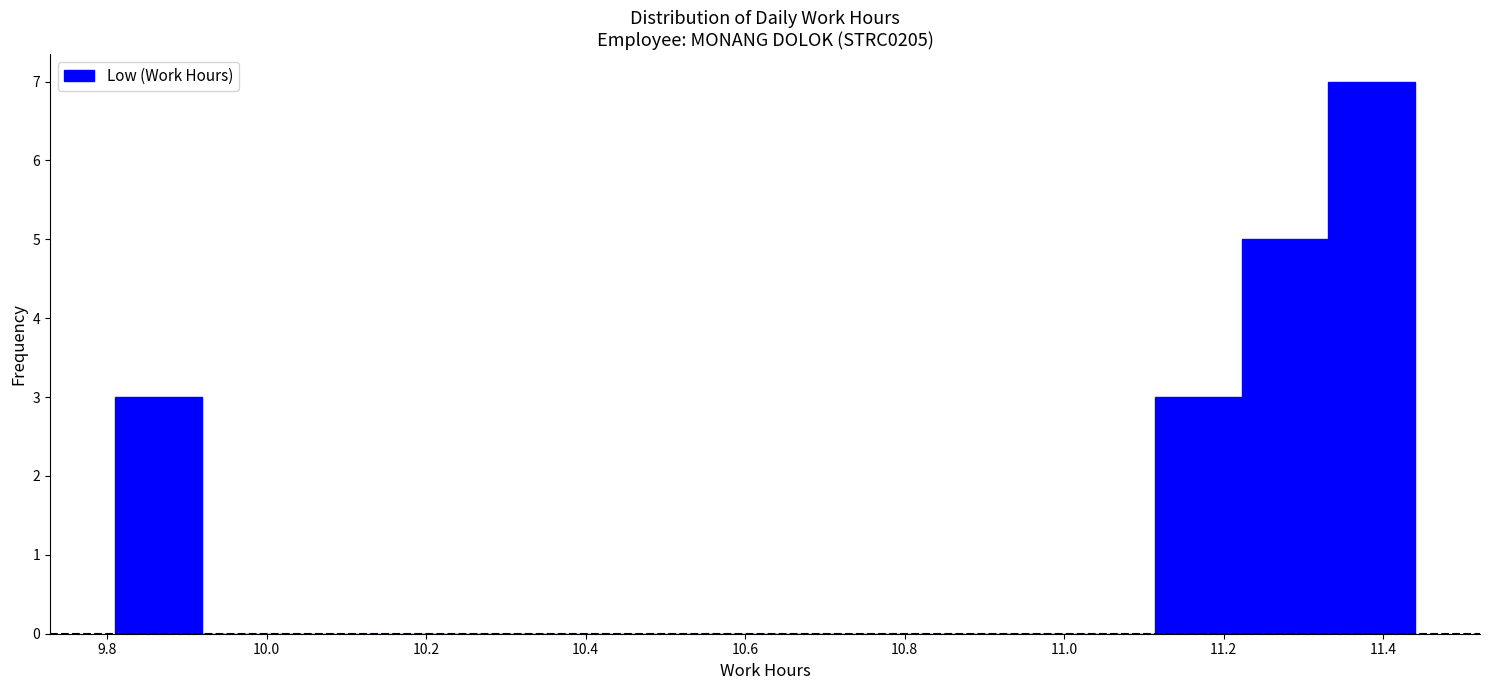

Reading left to right, list every bar in this chart as the range it spans on the x-axis followed by its height. Neither the bar edges nor the heights are printed on the chart, so give them approximately, as read against the axes.

9.82 to 9.92: 3
9.92 to 10.02: 0
10.02 to 10.14: 0
10.14 to 10.24: 0
10.24 to 10.36: 0
10.36 to 10.46: 0
10.46 to 10.58: 0
10.58 to 10.68: 0
10.68 to 10.78: 0
10.78 to 10.90: 0
10.90 to 11.00: 0
11.00 to 11.12: 0
11.12 to 11.22: 3
11.22 to 11.34: 5
11.34 to 11.44: 7